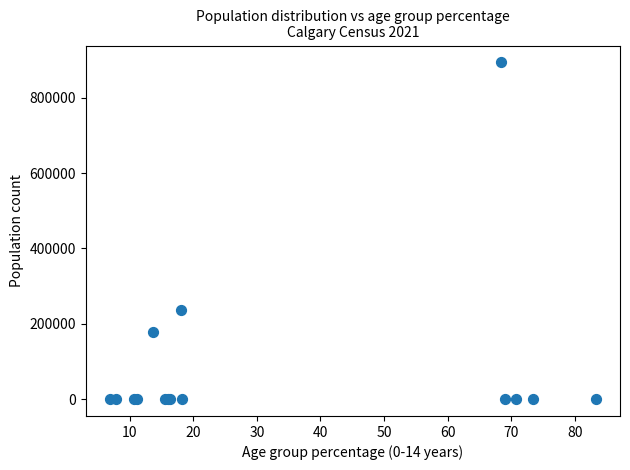

What Y value in the scatter plot is closest to 446780?

235855